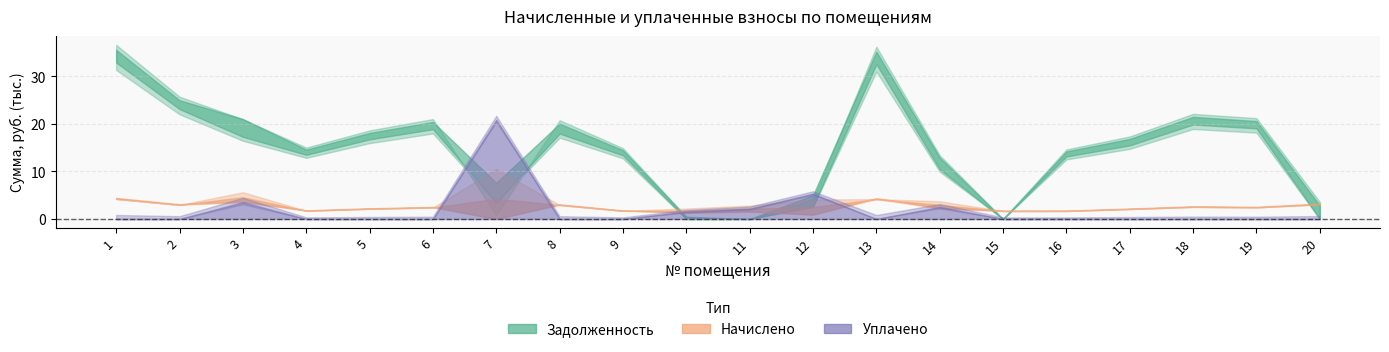

Reading left to right, what are all the values shown in this chart?

задолженность: 1=35564.9	2=24983.9	3=21024.0	4=14589.5	5=18096.2	6=20412.7	7=7607.8	8=20043.8	9=14464.3	10=434.6	11=0.0	12=5016.9	13=35190.2	14=12913.8	15=0.0	16=14213.9	17=16842.2	18=21477.3	19=20600.8	20=2820.9
задолженность (пени): 1=36621.3	2=25726.1	3=20983.1	4=15022.9	5=18633.7	6=21019.1	7=843.6	8=20780.4	9=14893.9	10=469.9	11=0.0	12=4141.8	13=36235.6	14=13400.9	15=0.0	16=14636.2	17=17366.8	18=22115.3	19=21212.8	20=3594.7
начислено: 1=4225.9	2=2968.6	3=4568.2	4=1733.5	5=2150.2	6=2425.4	7=4255.7	8=2946.2	9=1718.6	10=1741.0	11=2172.5	12=2499.8	13=4181.3	14=2968.6	15=1674.0	16=1688.9	17=2098.1	18=2551.9	19=2447.8	20=3095.0
уплачено: 1=0.0	2=0.0	3=3545.3	4=0.0	5=0.0	6=0.0	7=20842.1	8=0.0	9=0.0	10=1560.0	11=2176.0	12=5334.0	13=0.0	14=2549.8	15=0.0	16=0.0	17=0.0	18=0.0	19=0.0	20=0.0